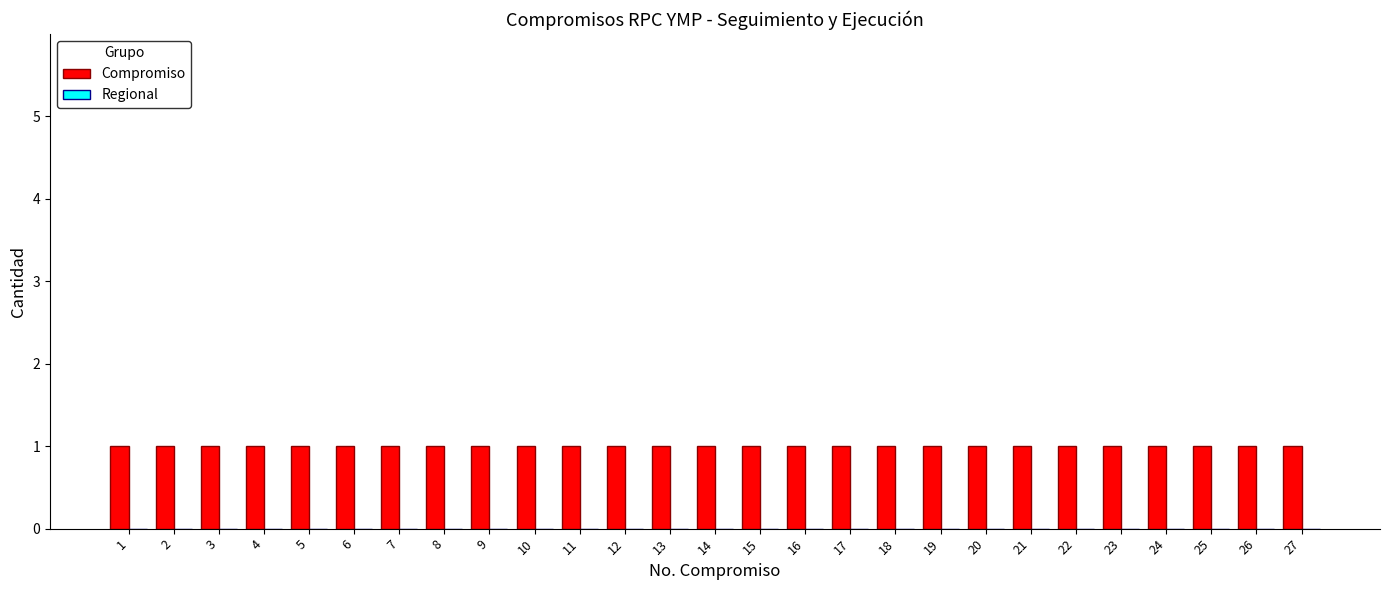

Between 7 and 24, which is larger?

7